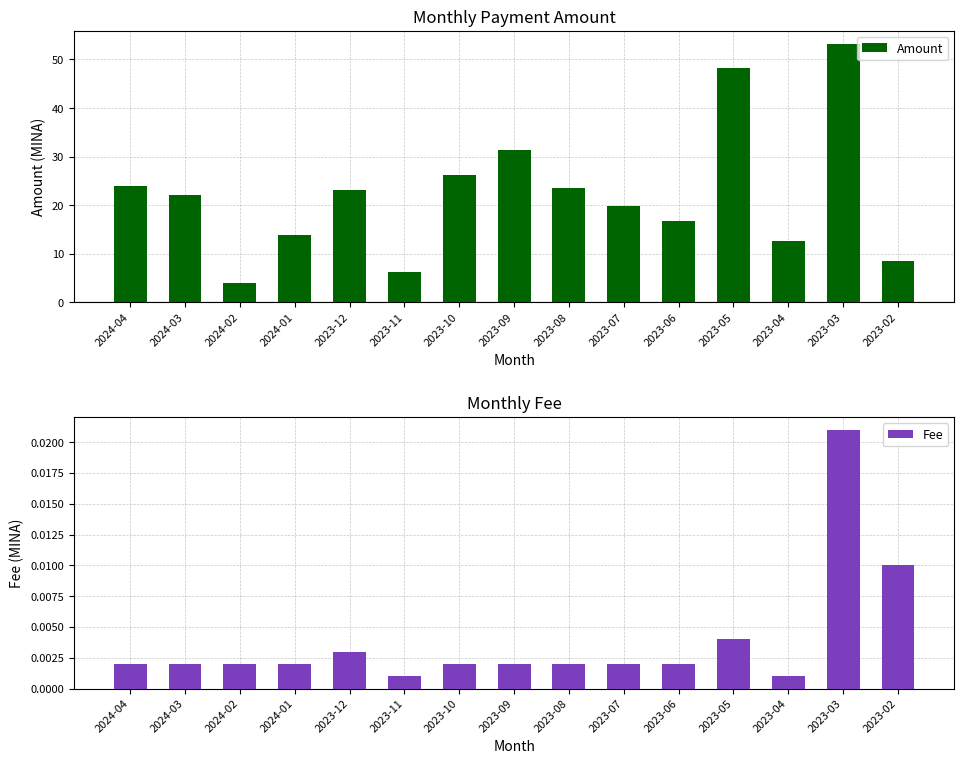

Reading left to right, extract all data points from this chart.

Amount: 24.0	22.1	4.0	13.8	23.2	6.4	26.2	31.4	23.5	19.8	16.8	48.3	12.6	53.2	8.6
Fee: 0.0	0.0	0.0	0.0	0.0	0.0	0.0	0.0	0.0	0.0	0.0	0.0	0.0	0.0	0.0